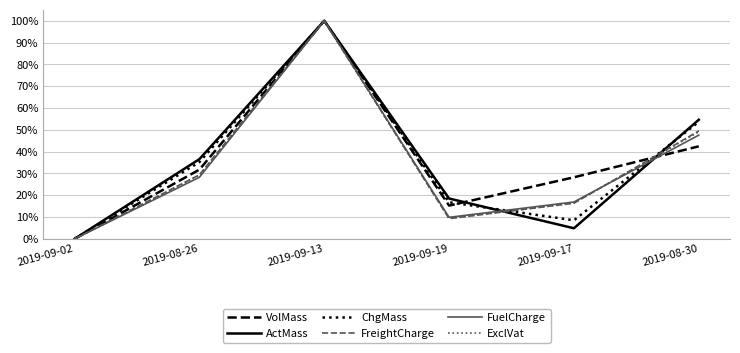

Reading right to left, transcribe all the data shown in this chart.

VolMass: 0.4	0.3	0.2	1.0	0.3	0.0
ActMass: 0.5	0.0	0.2	1.0	0.4	0.0
ChgMass: 0.5	0.1	0.2	1.0	0.4	0.0
FreightCharge: 0.5	0.2	0.1	1.0	0.3	0.0
FuelCharge: 0.5	0.2	0.1	1.0	0.3	0.0
ExclVat: 0.5	0.2	0.1	1.0	0.3	0.0